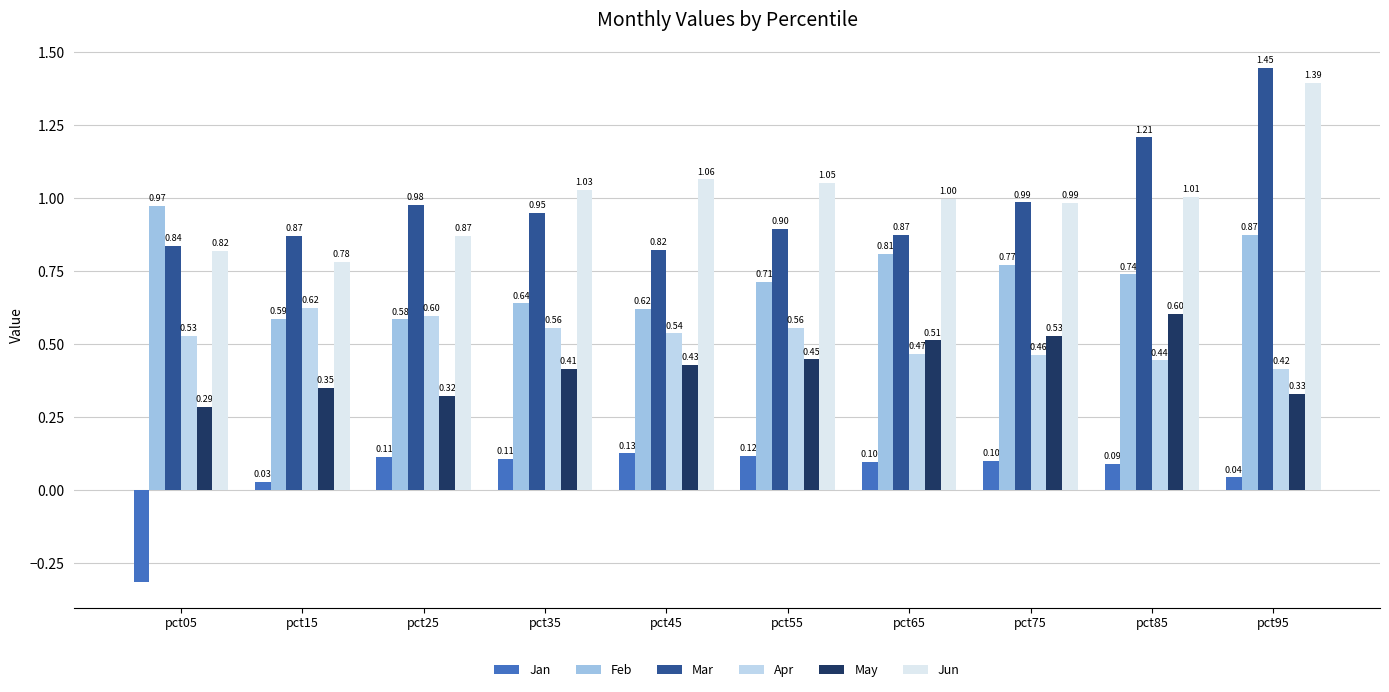

Is the value of Mar at pct55 greater than the value of Jun at pct05?

Yes